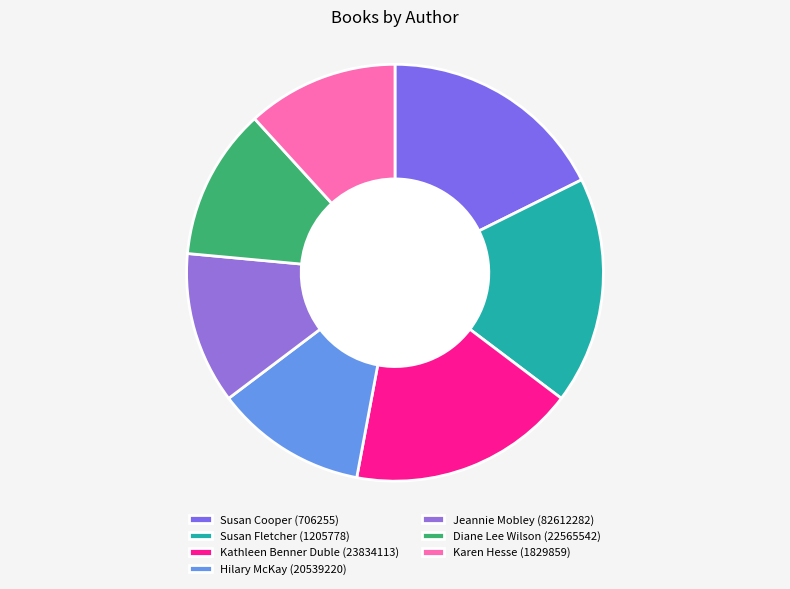

What is the change in value from Susan Cooper (706255) to Jeannie Mobley (82612282)?

-1